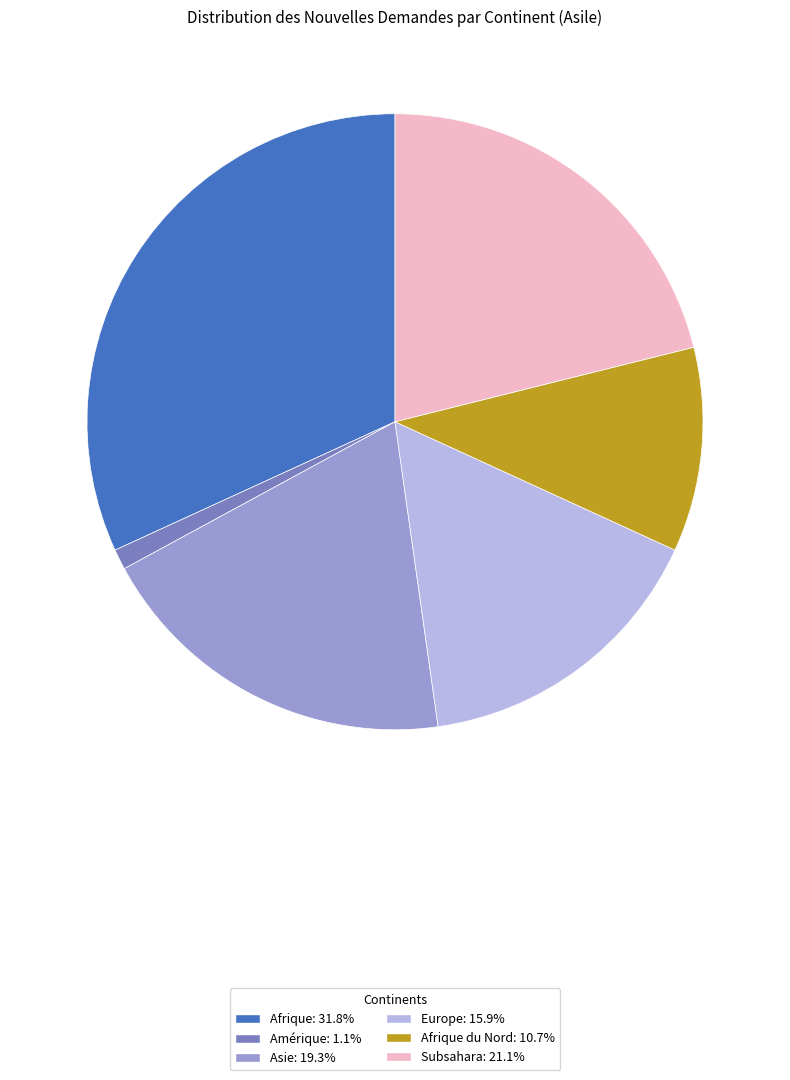

Is there any slice that represents more than half of the pie?

No